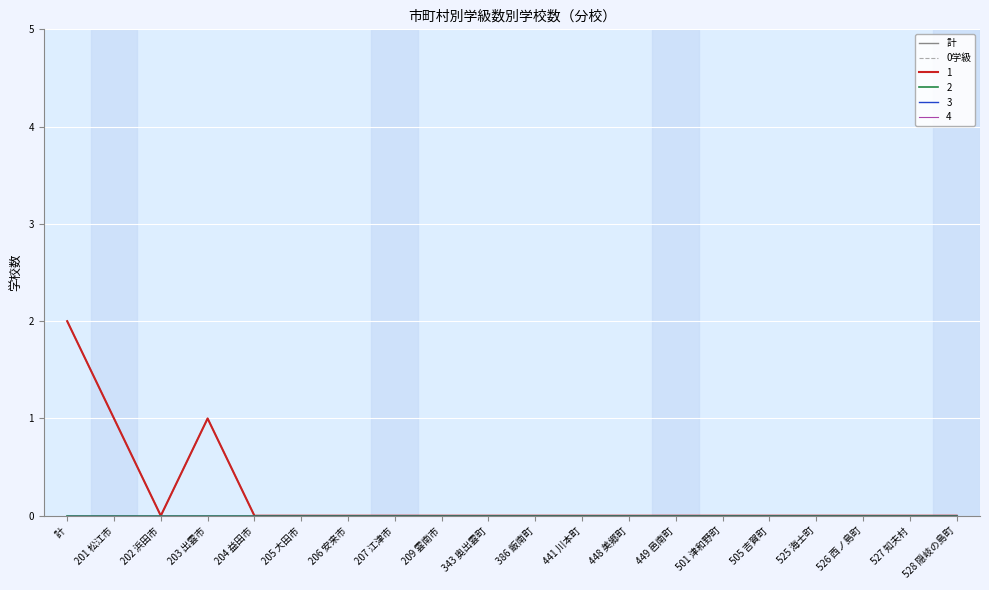

True or false: 計 and 0学級 cross at least once.

False